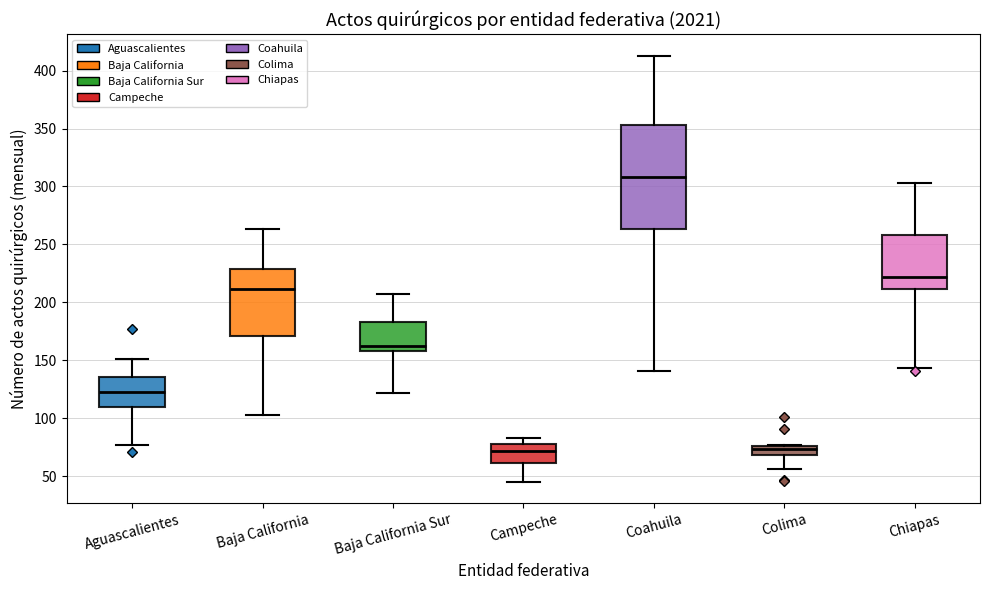

Which box's median line is the highest?

Coahuila